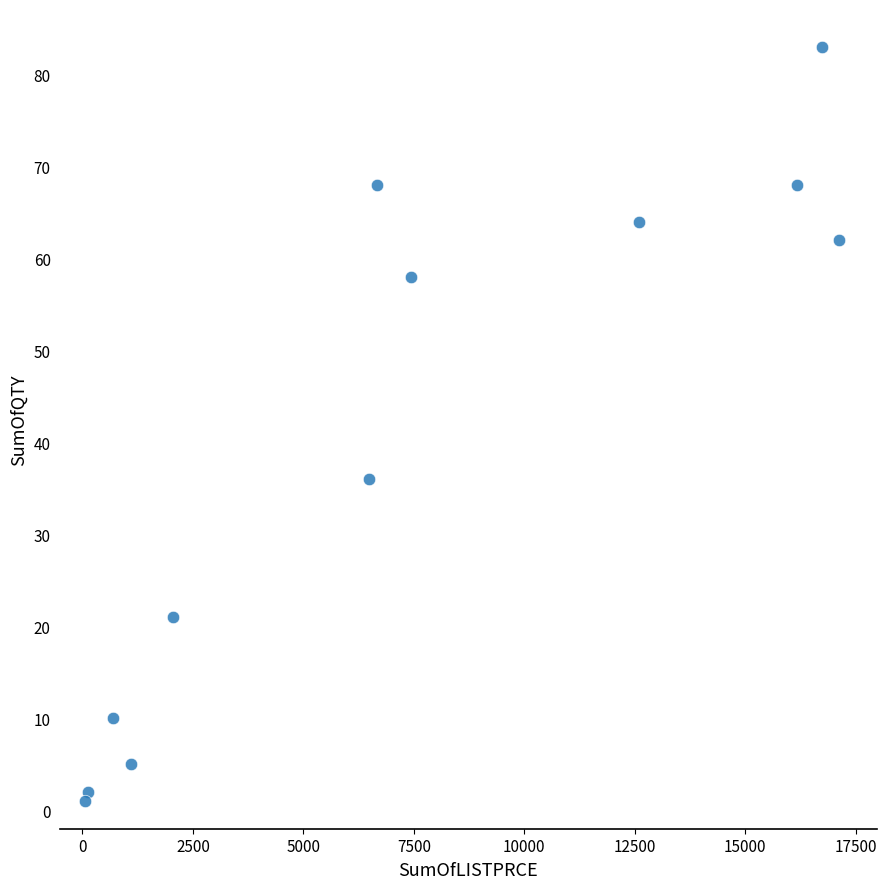

What Y value in the scatter plot is closest to 42?

36